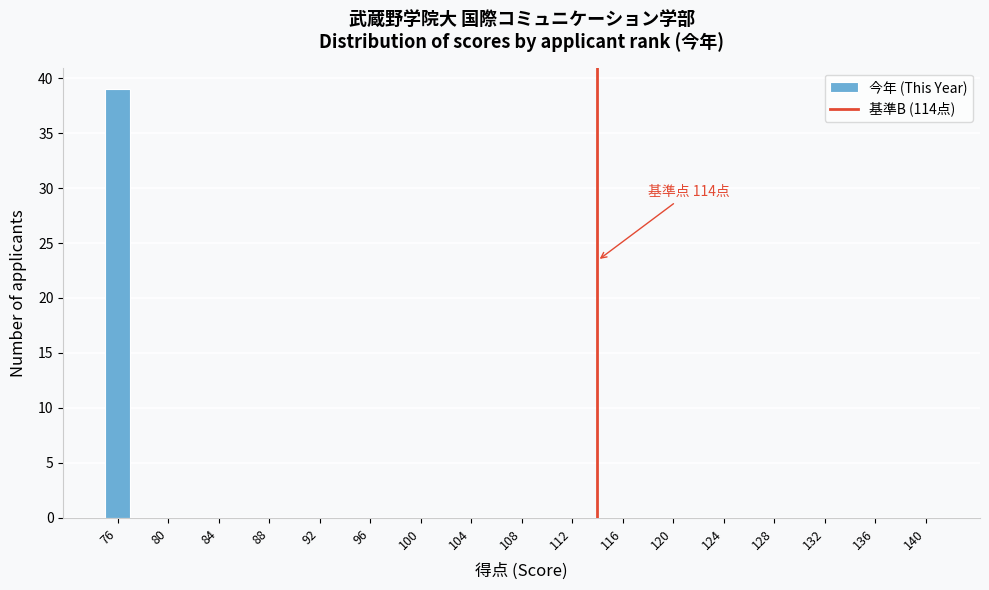

Which range on the x-axis has the tallest bar?

75 to 77